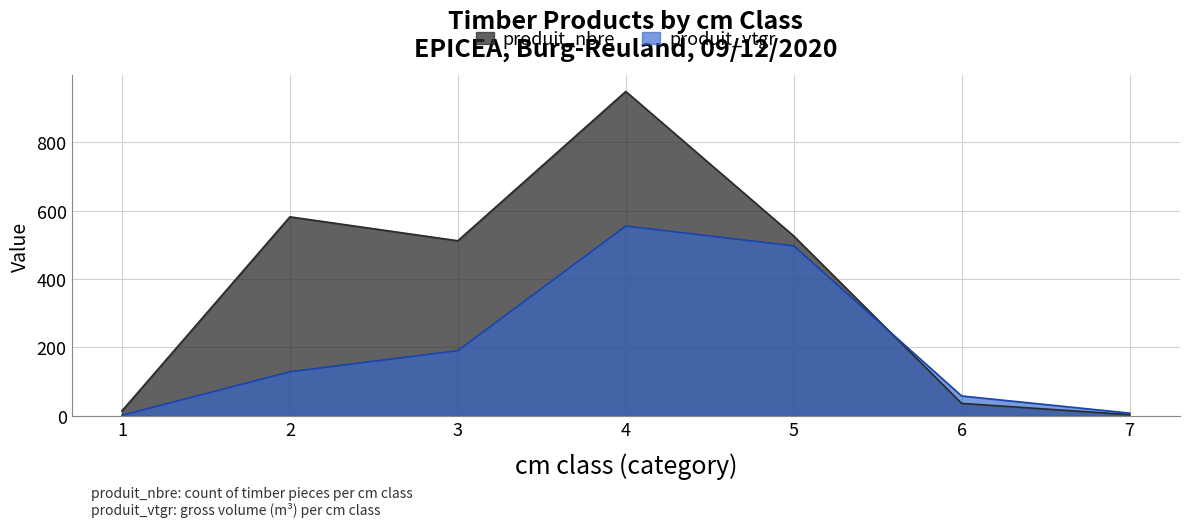

Does the chart display data point markers on the line(s)?

No